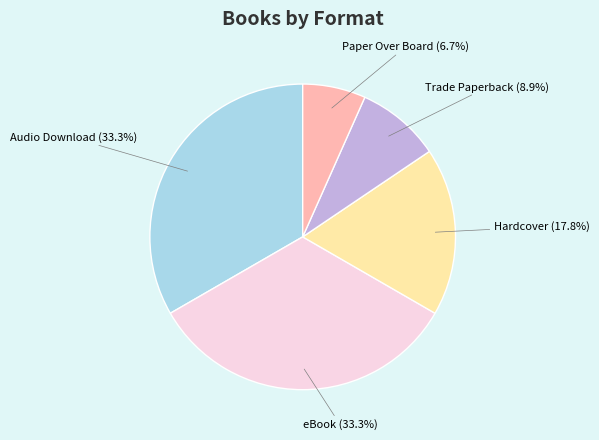

Does any single category account for the majority?

No